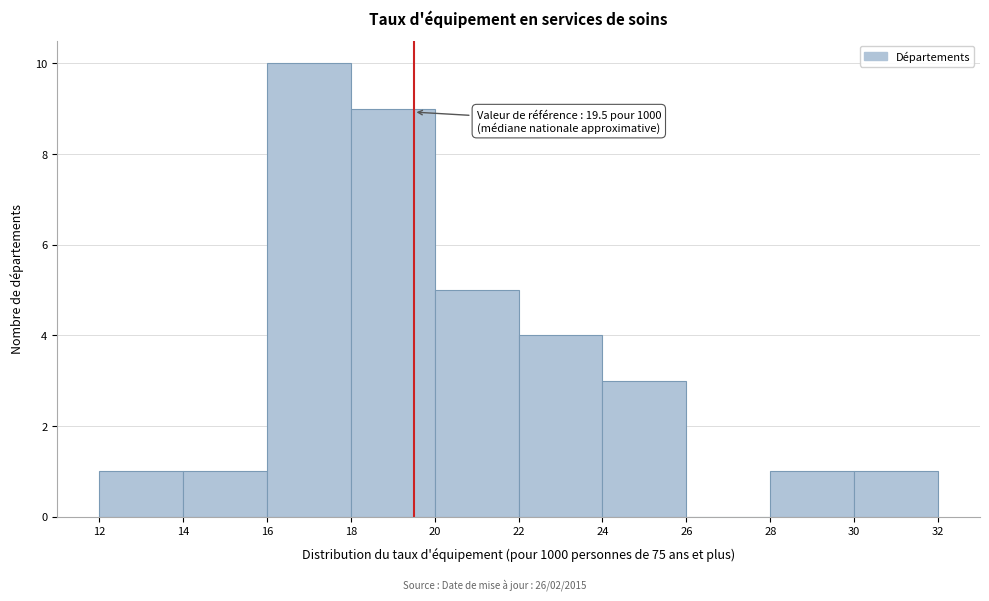

Which range on the x-axis has the tallest bar?

16 to 18